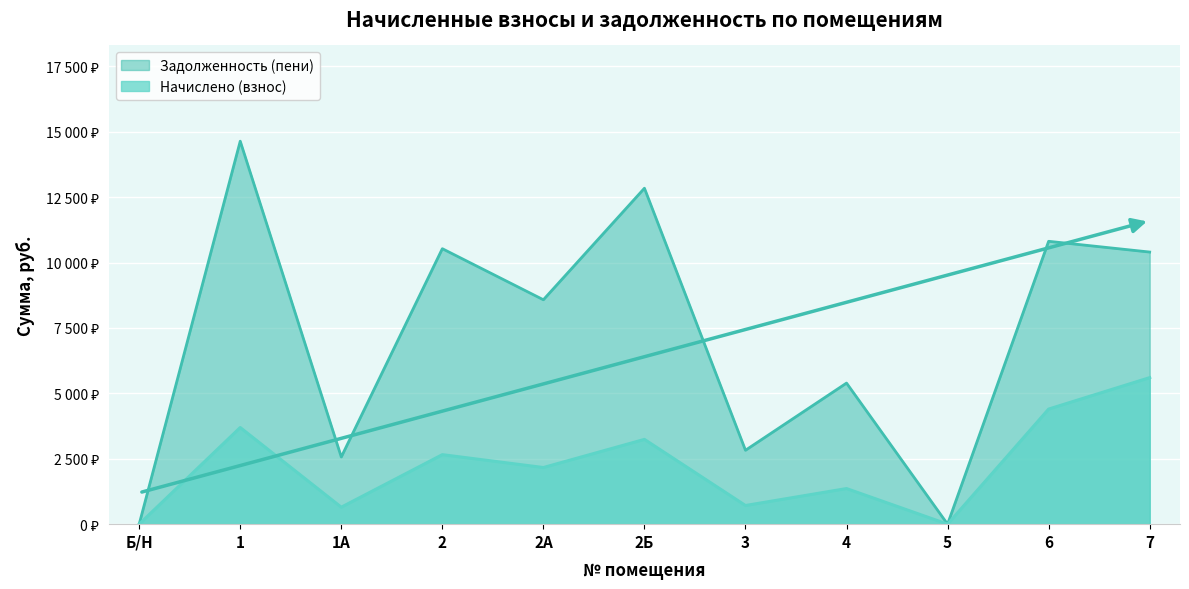

At how many categories does at least one series exceed 5124?

7